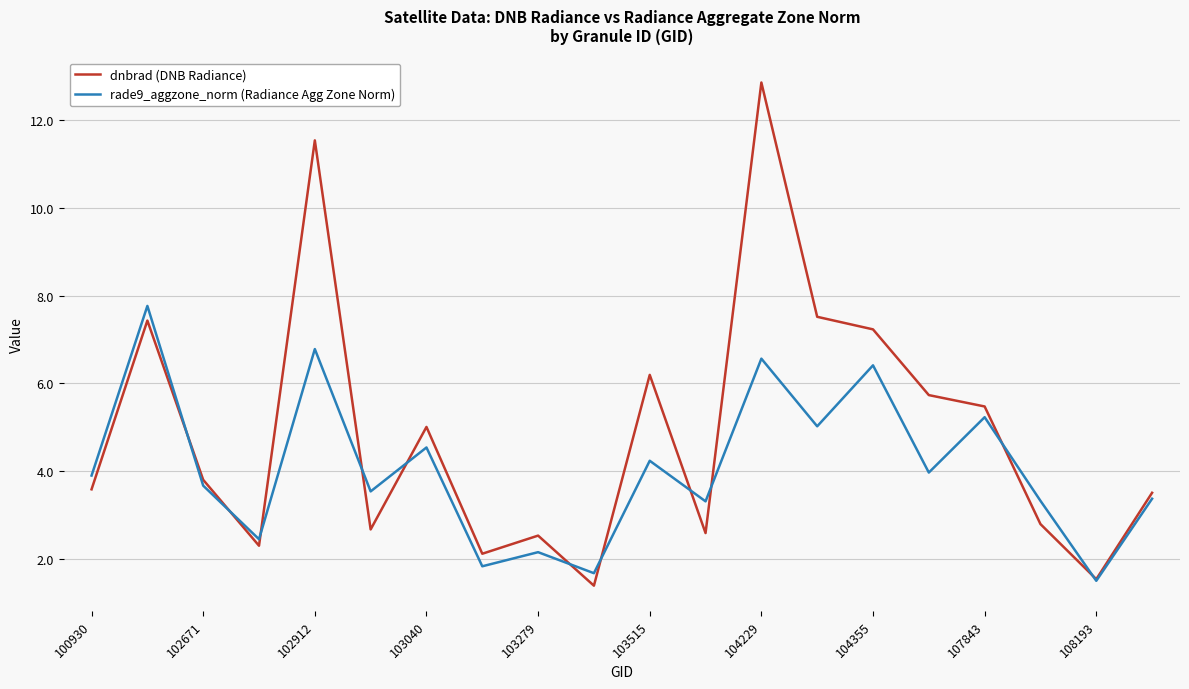

List the series in order of their peak value, highest first.

dnbrad (DNB Radiance), rade9_aggzone_norm (Radiance Agg Zone Norm)